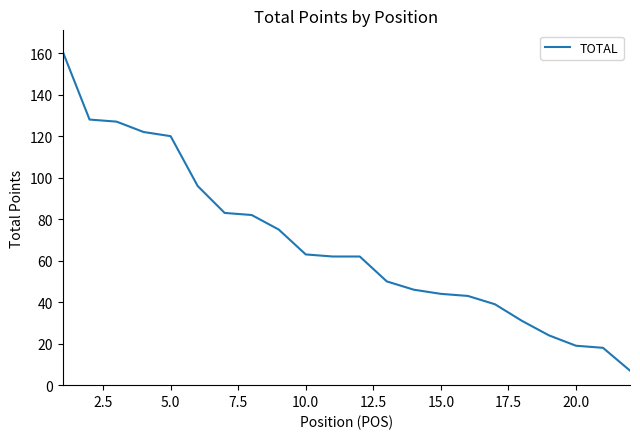

Reading right to left, transcribe all the data shown in this chart.

7	18	19	24	31	39	43	44	46	50	62	62	63	75	82	83	96	120	122	127	128	161